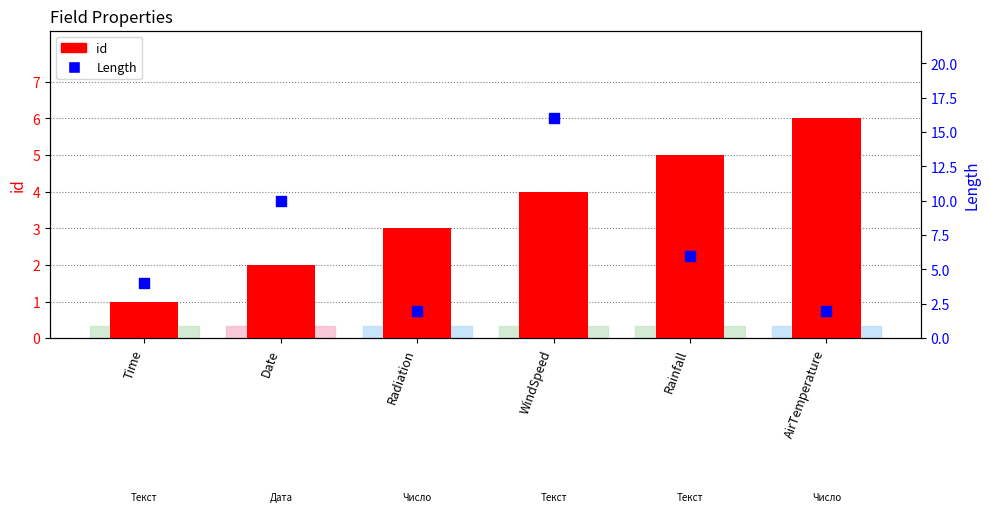

Which series reaches the maximum Y coordinate?

Length